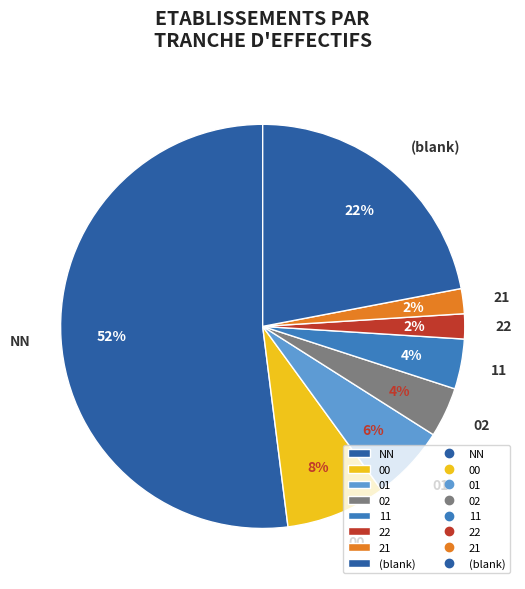

Which category has the biggest portion of the pie?

NN